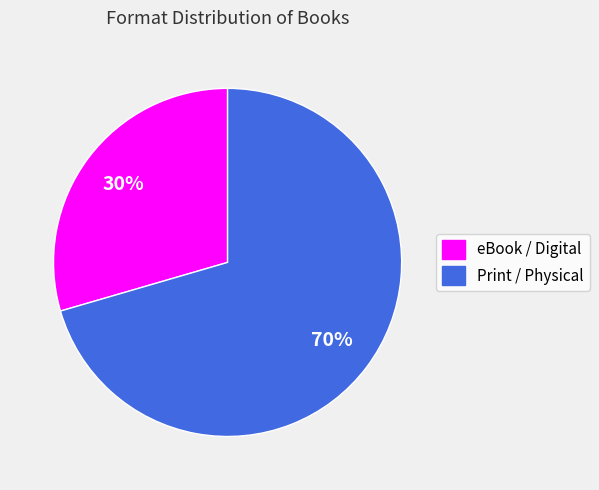

To the nearest percent, what is the average slice percentage?

50%